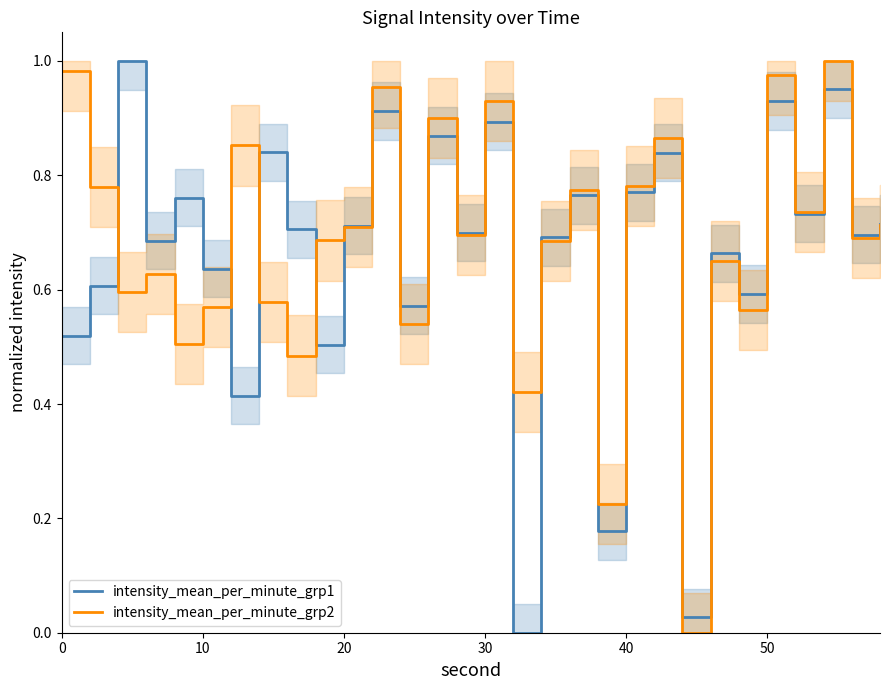

How many values in the intensity_mean_per_minute_grp2 series exceed 0?

29